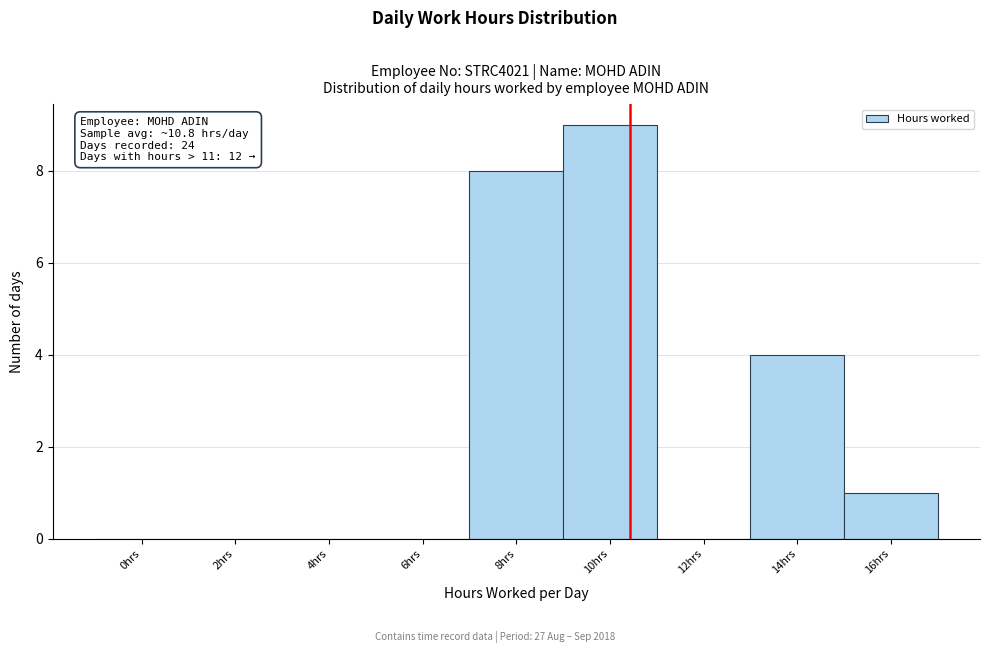

Reading left to right, extract all data points from this chart.

0hrs=0	2hrs=0	4hrs=0	6hrs=0	8hrs=8	10hrs=9	12hrs=0	14hrs=4	16hrs=1